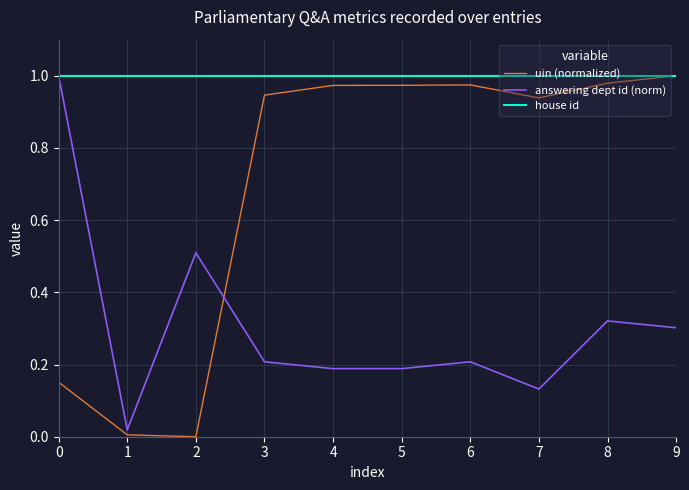

Is the value of house id at 9 greater than the value of answering dept id (norm) at 7?

Yes